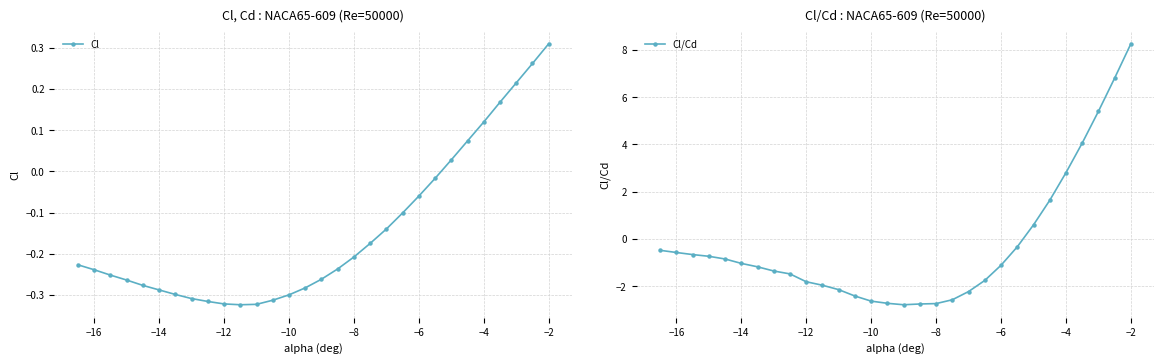

How many positive values does the Cl/Cd series have?

7